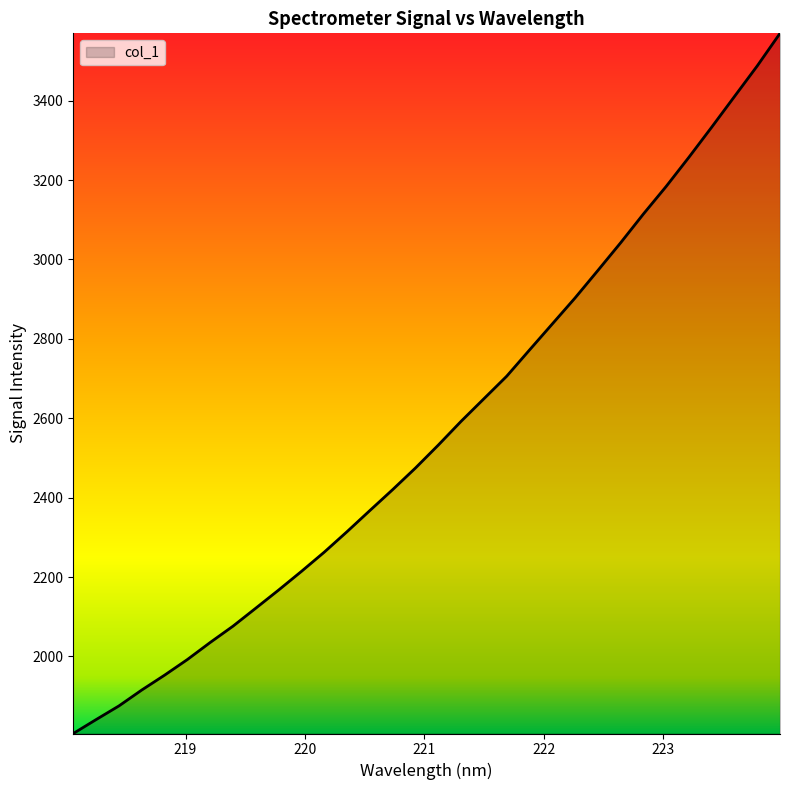

What is the average value?

2568.8